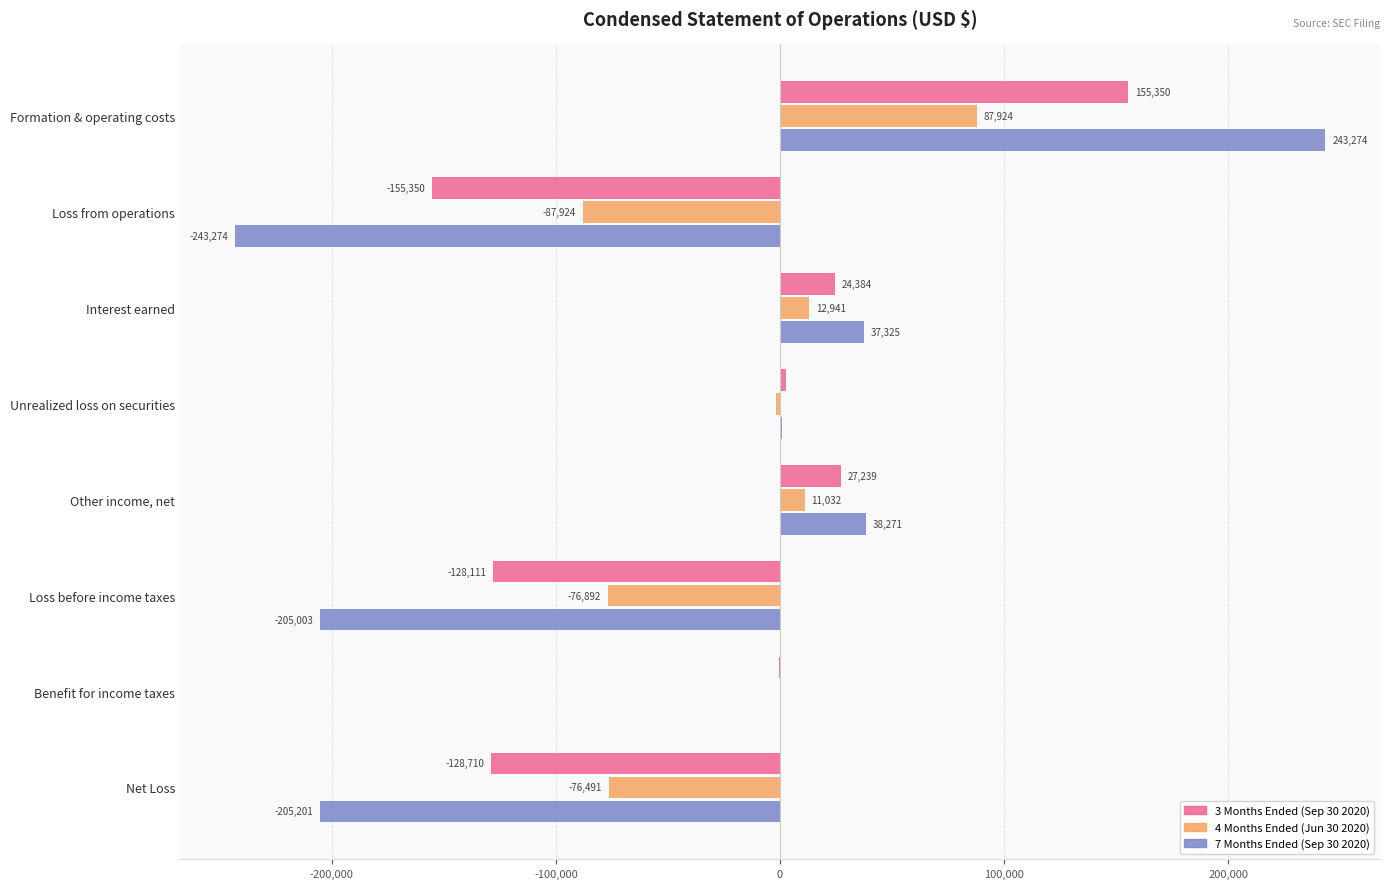

What is the sum of the 3 Months Ended (Sep 30 2020) values at Formation & operating costs and Unrealized loss on securities?

158205